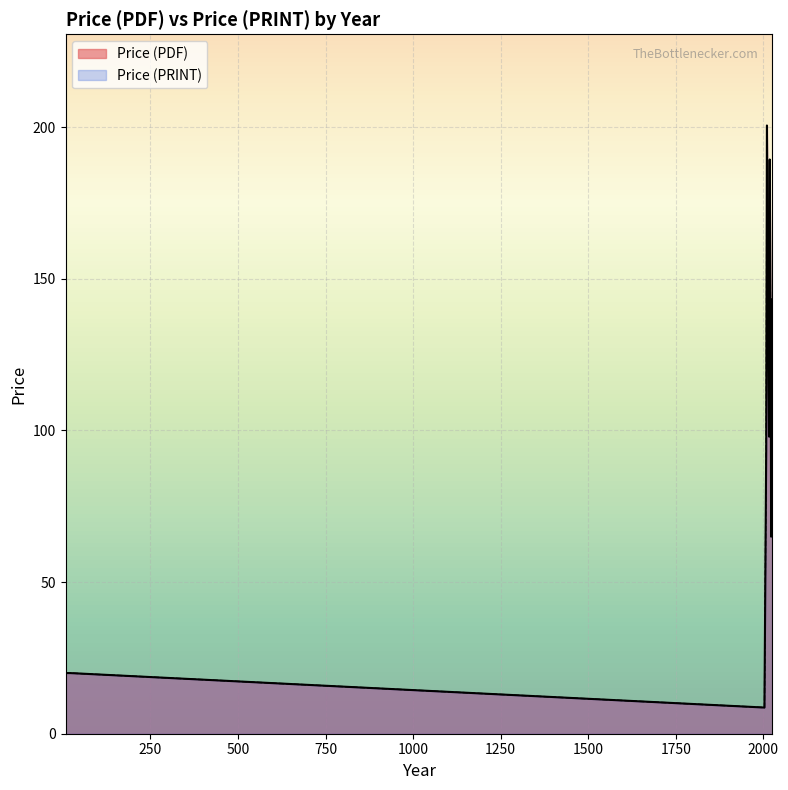

Reading left to right, list all the values displayed in this chart.

Price (PDF): 20.0	220.0	20.0	98.0	158.0	220.0	65.0	98.0	220.0	308.0	98.0	258.0	0.0	0.0	98.0	155.0	65.0	98.0	132.0	98.0	155.0	155.0	98.0	98.0	221.0	155.0	132.0	65.0	65.0	65.0	177.0	8.6	200.6	93.8	93.8
Price (PRINT): 20.0	220.0	20.0	98.0	158.0	220.0	65.0	98.0	220.0	308.0	98.0	258.0	0.0	0.0	98.0	155.0	65.0	98.0	132.0	98.0	155.0	155.0	98.0	98.0	221.0	155.0	132.0	65.0	65.0	65.0	177.0	8.6	200.6	93.8	93.8